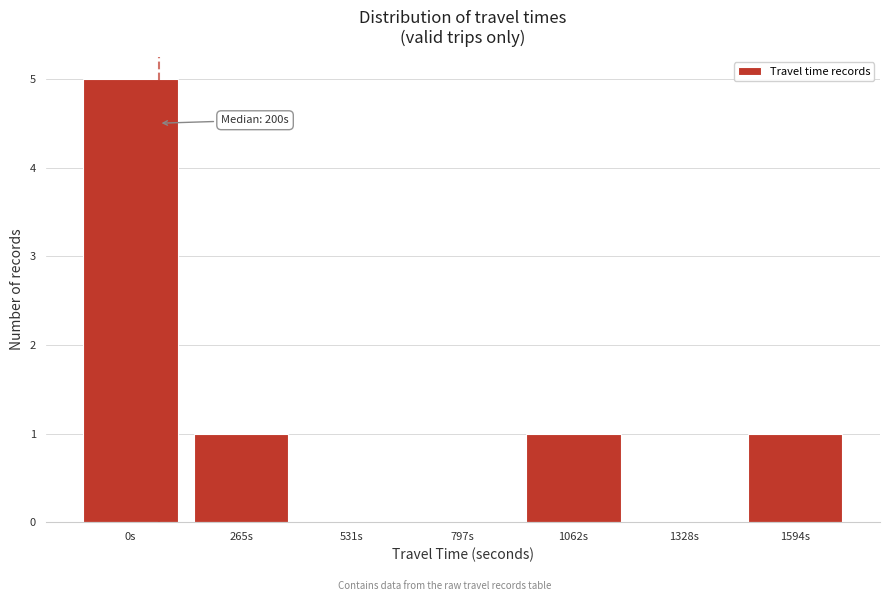

Reading left to right, transcribe all the data shown in this chart.

0s=5	265s=1	531s=0	797s=0	1062s=1	1328s=0	1594s=1